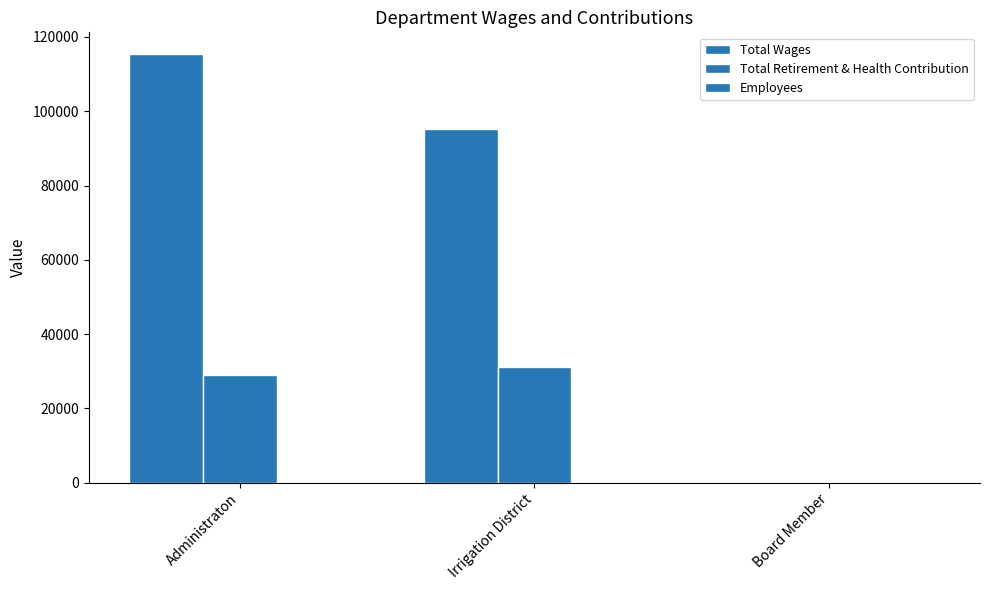

Which series changed the most between Administraton and Board Member?

Total Wages